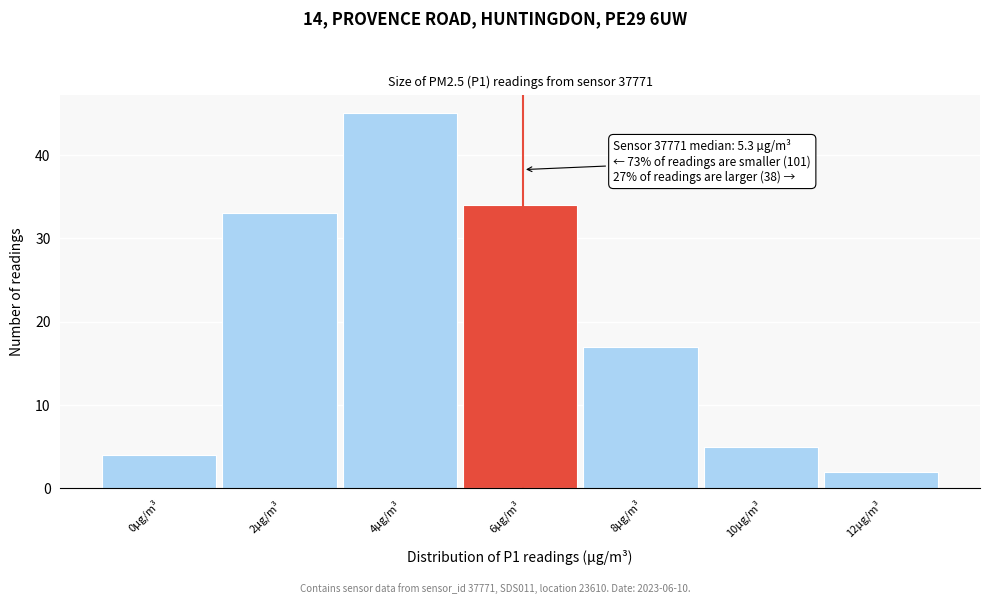

Reading left to right, extract all data points from this chart.

4	33	45	34	17	5	2